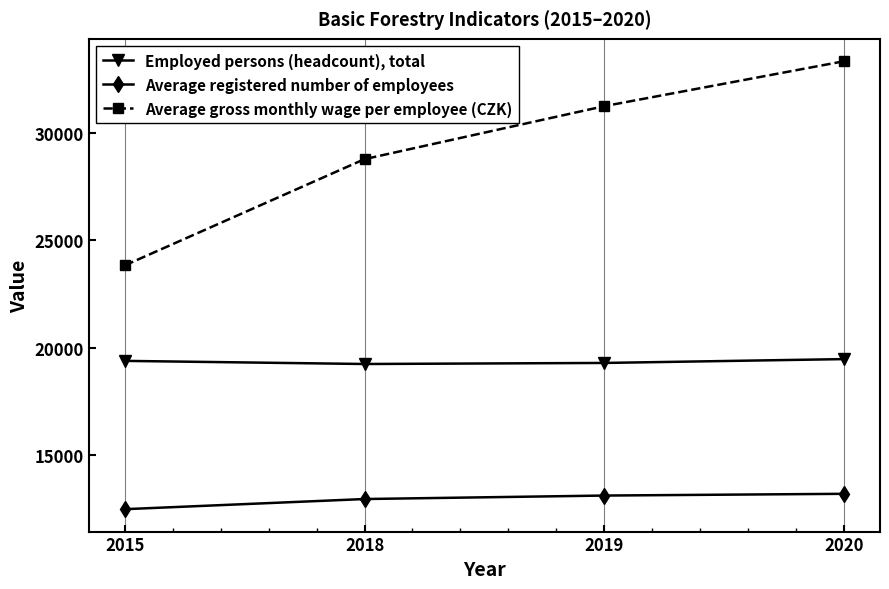

Rank the series by their maximum value, from lowest to highest.

Average registered number of employees, Employed persons (headcount), total, Average gross monthly wage per employee (CZK)